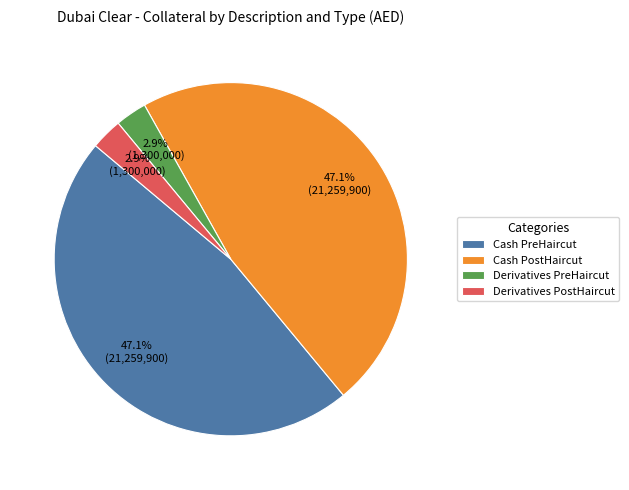

Between Derivatives PostHaircut and Cash PostHaircut, which is larger?

Cash PostHaircut